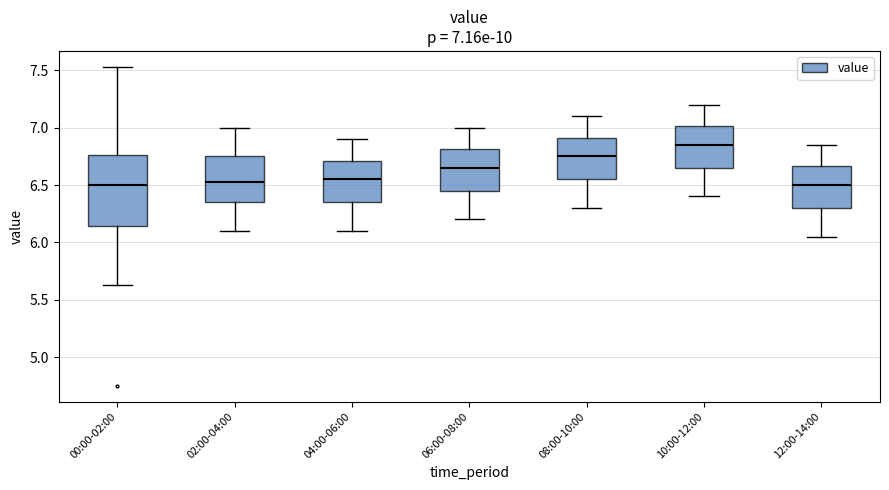

Comparing the boxes themselves (not the whiskers), which one is the tallest?

00:00-02:00